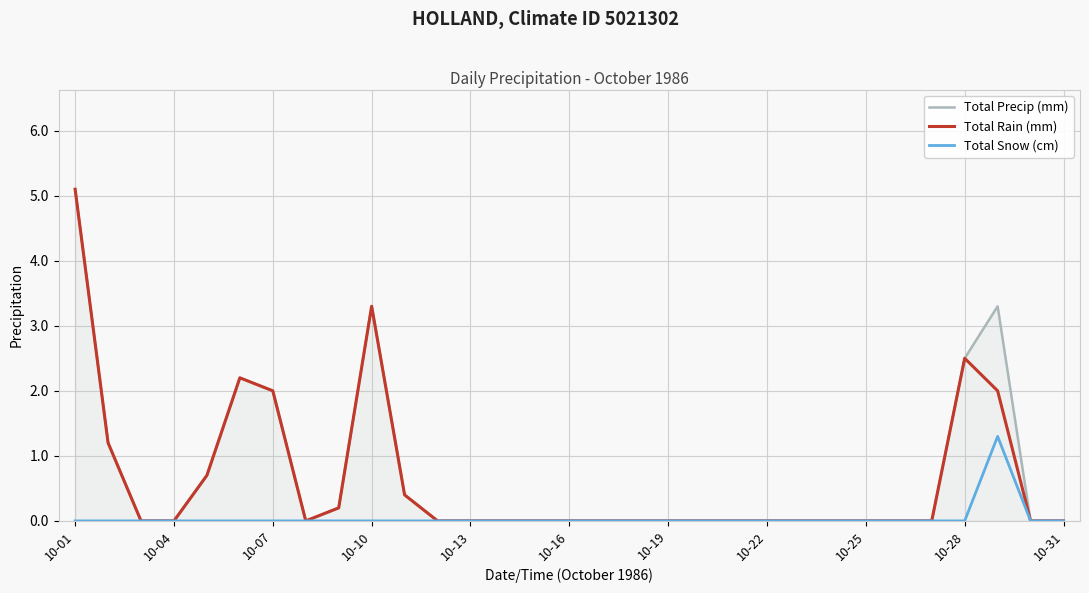

What is the maximum value shown in the chart?

5.1